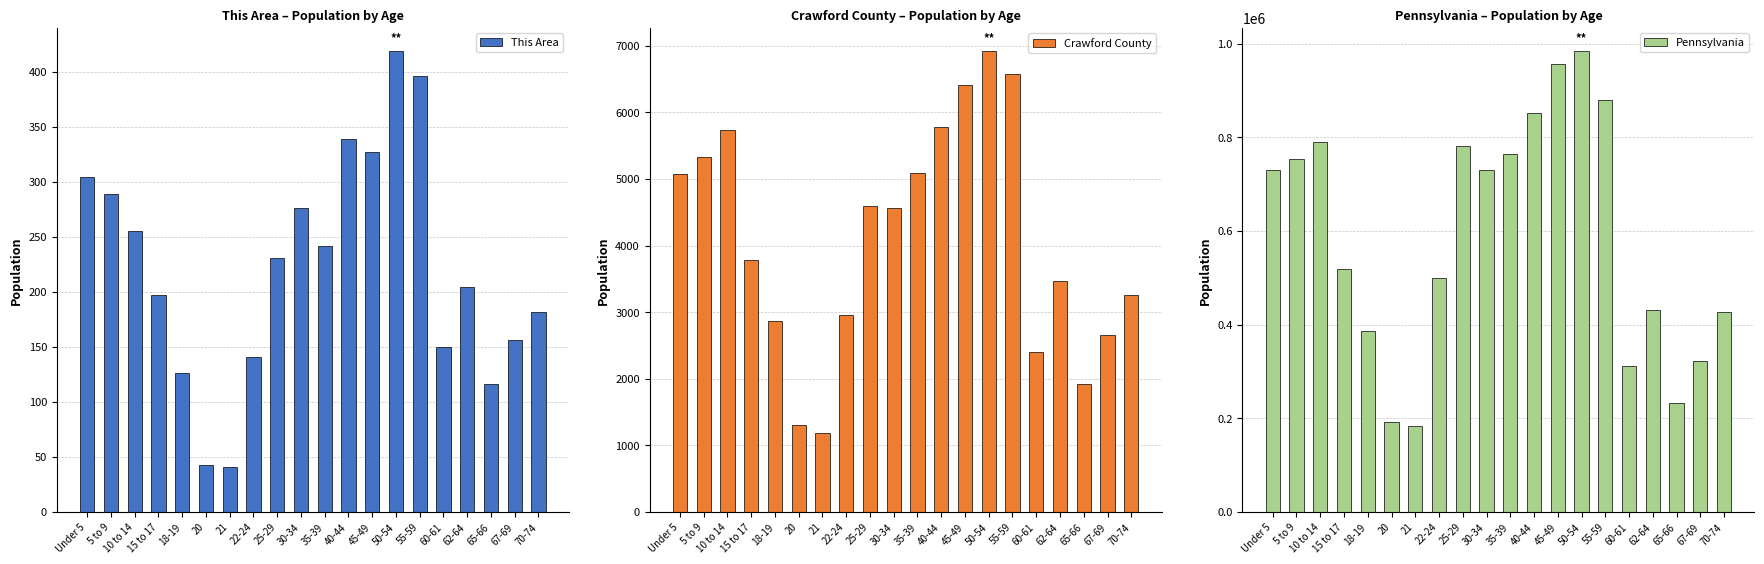

Which series has the largest total across all categories?

Pennsylvania